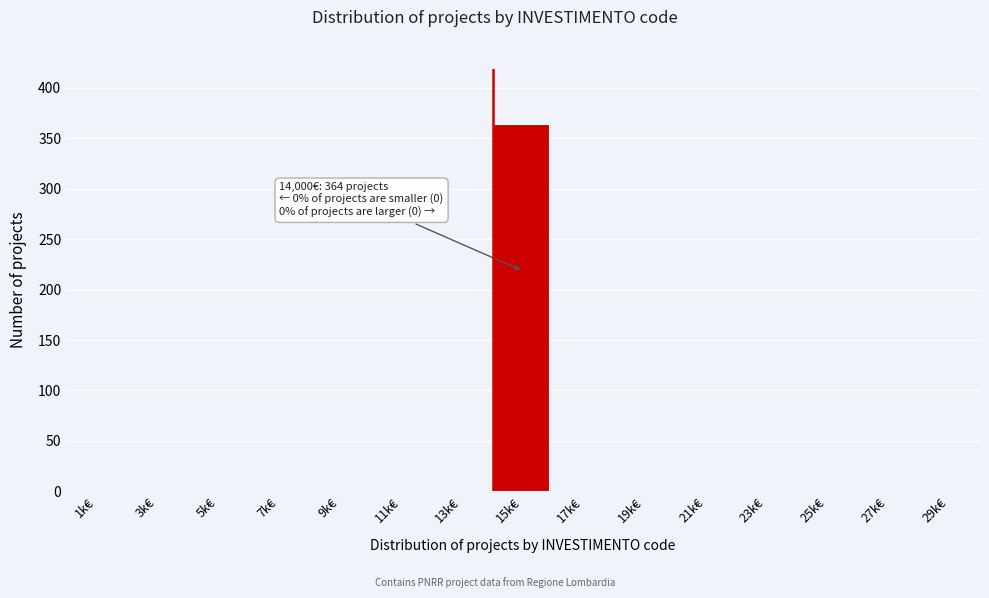

Reading right to left, list all the values displayed in this chart.

29k€=0	27k€=0	25k€=0	23k€=0	21k€=0	19k€=0	17k€=0	15k€=364	13k€=0	11k€=0	9k€=0	7k€=0	5k€=0	3k€=0	1k€=0